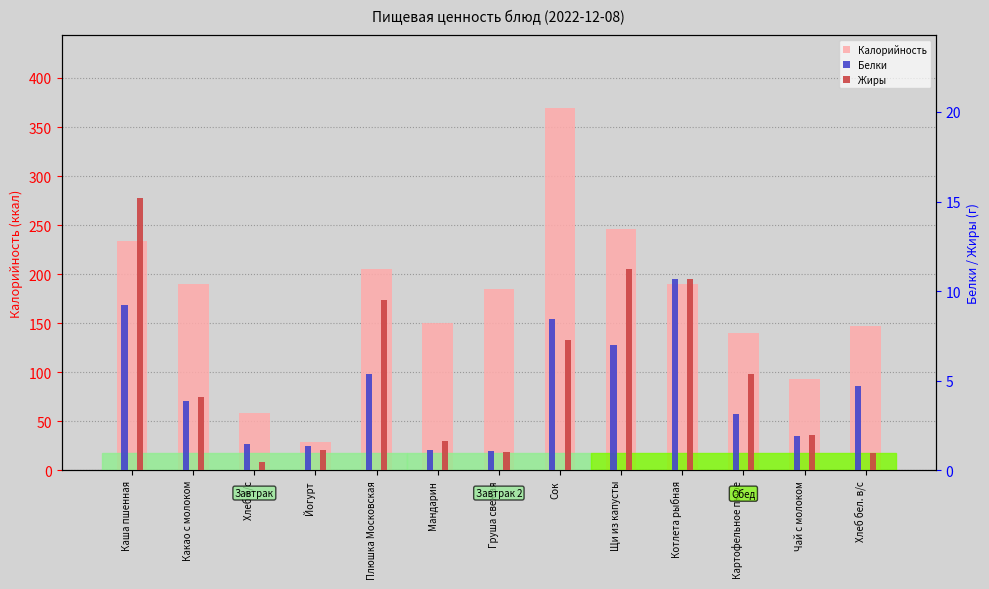

Does the chart contain any negative values?

No